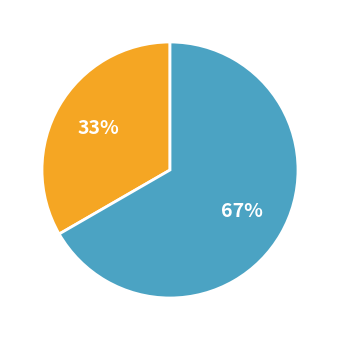

Is there a majority slice in this chart?

Yes